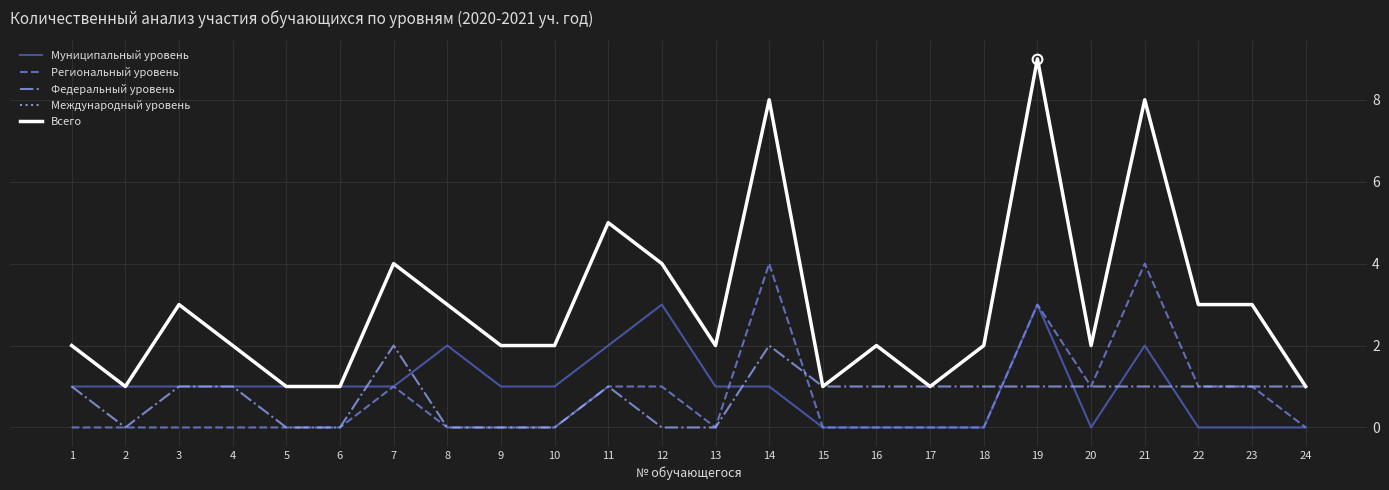

True or false: Всего and Федеральный уровень intersect in this chart.

False